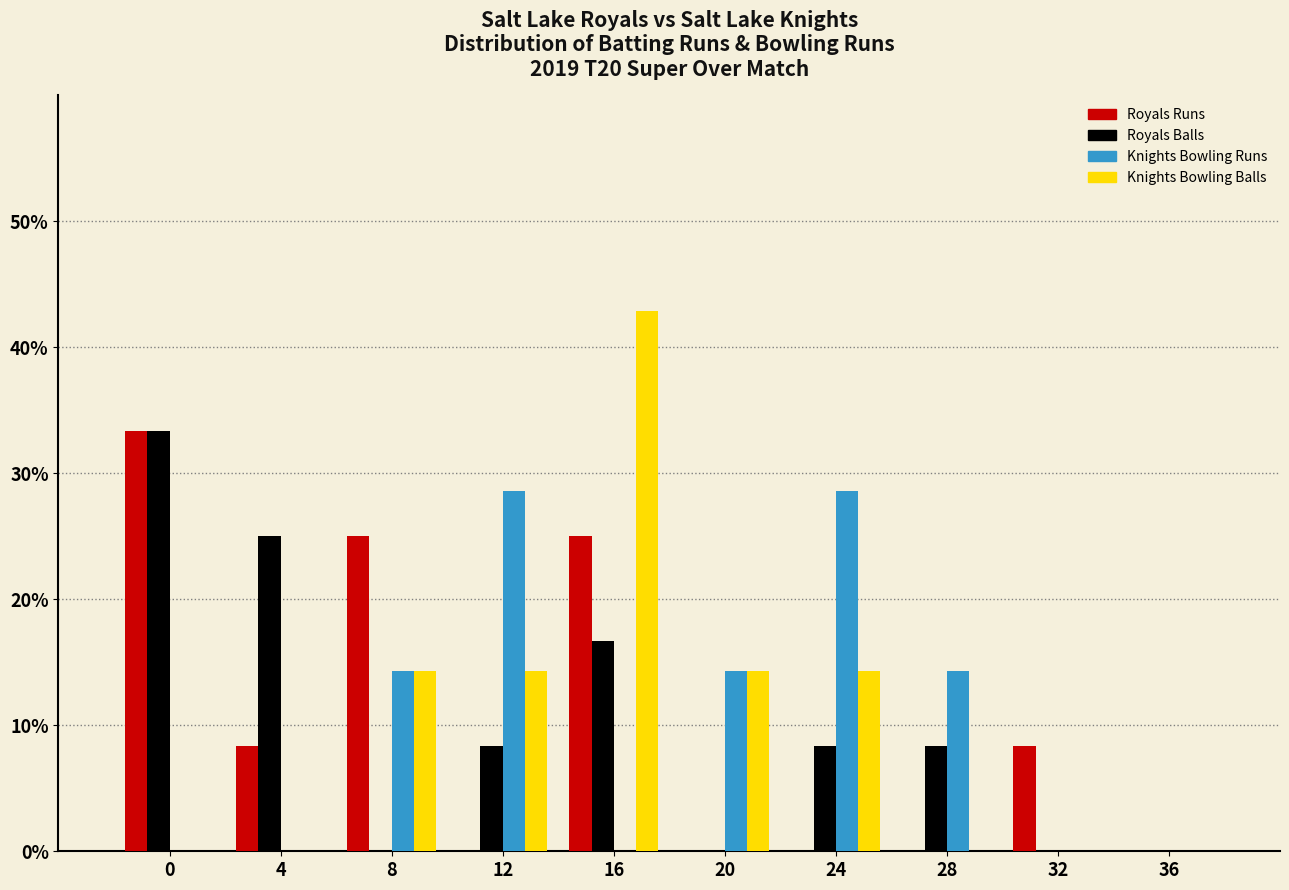

What is the maximum value for Knights Bowling Runs?

28.6